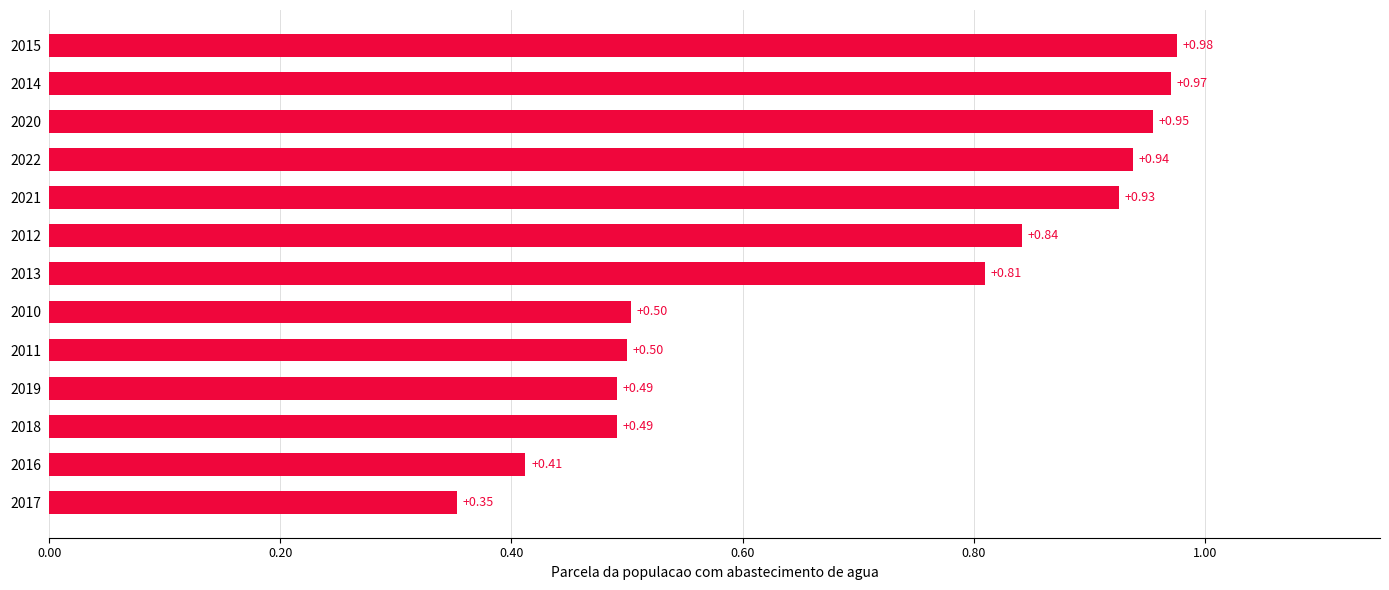

Between 2020 and 2013, which is larger?

2020